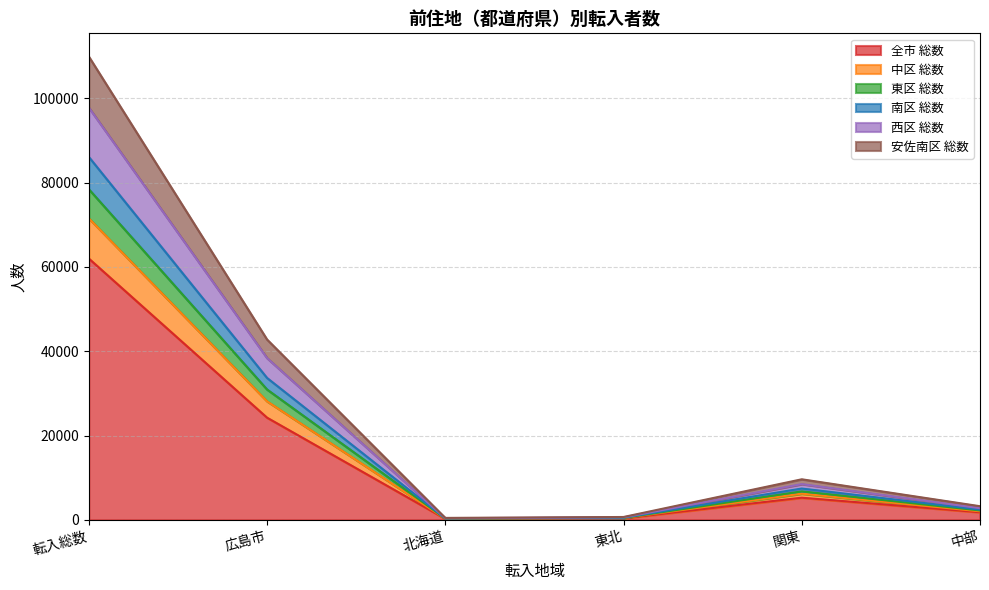

Which label corresponds to the smallest value in the chart?

北海道